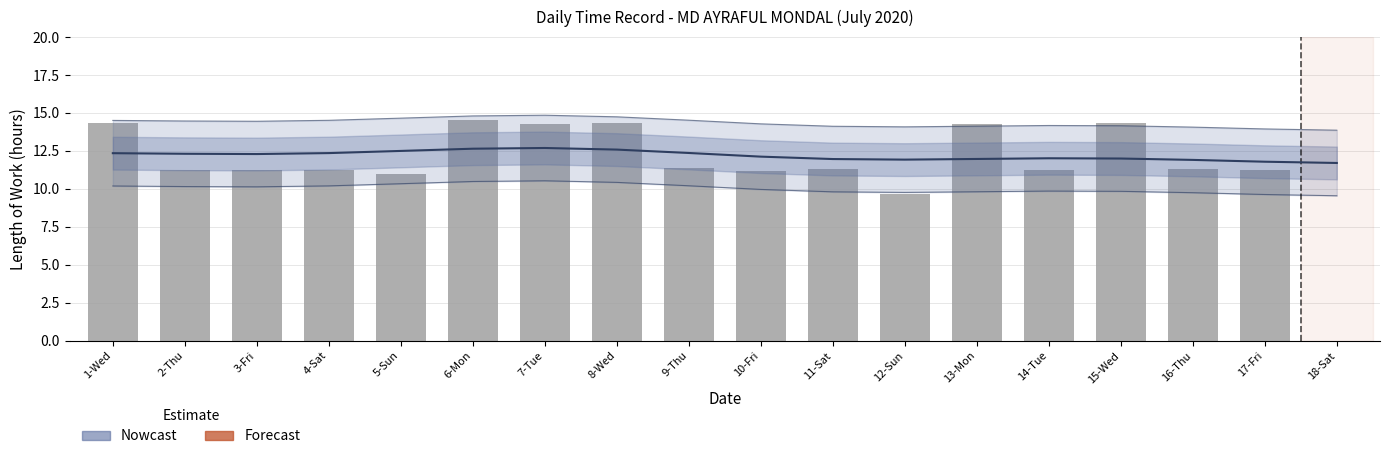

The value at 10-Fri is 11.2. True or false?

True